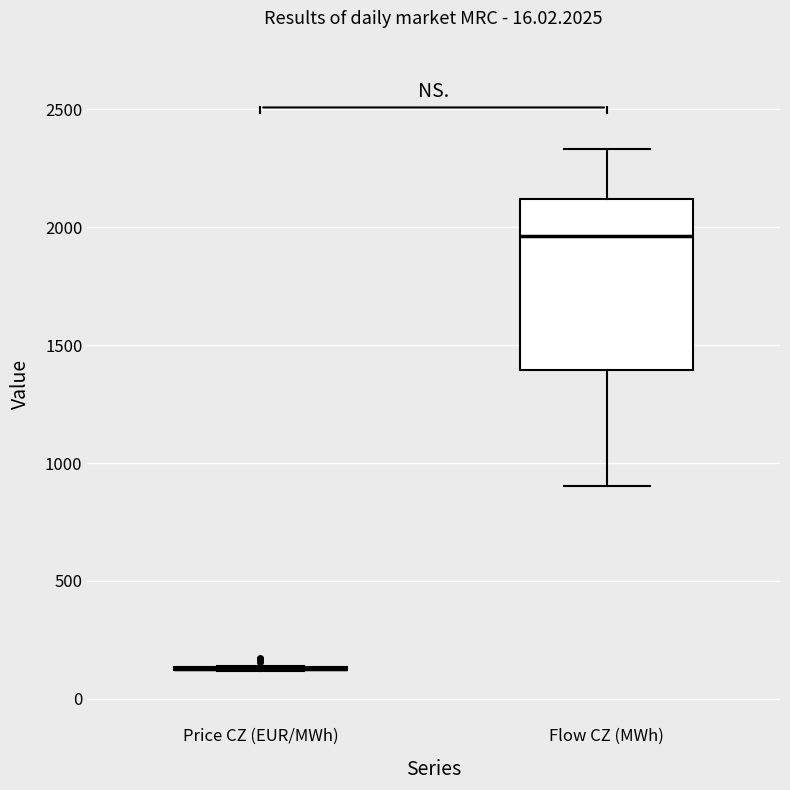

Comparing the boxes themselves (not the whiskers), which one is the tallest?

Flow CZ (MWh)